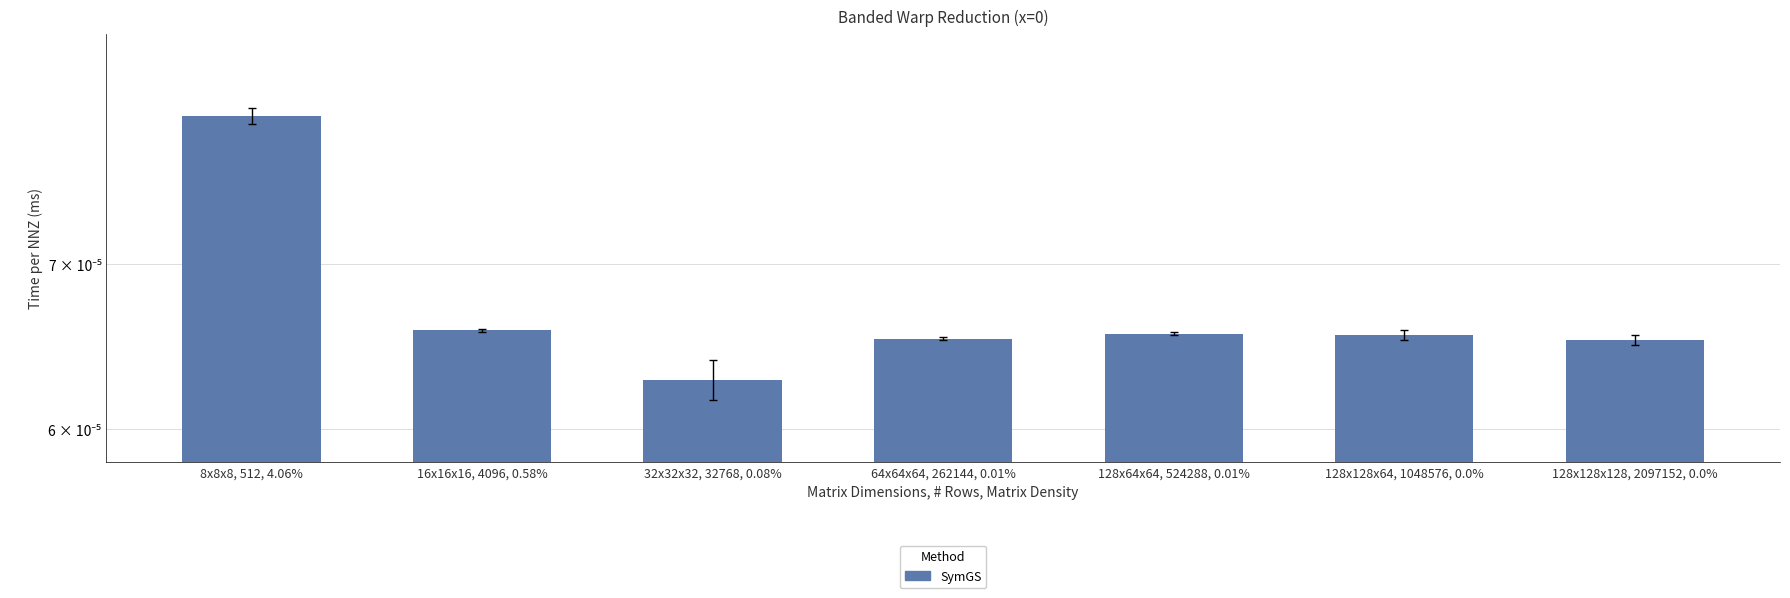

Are the bars horizontal?

No